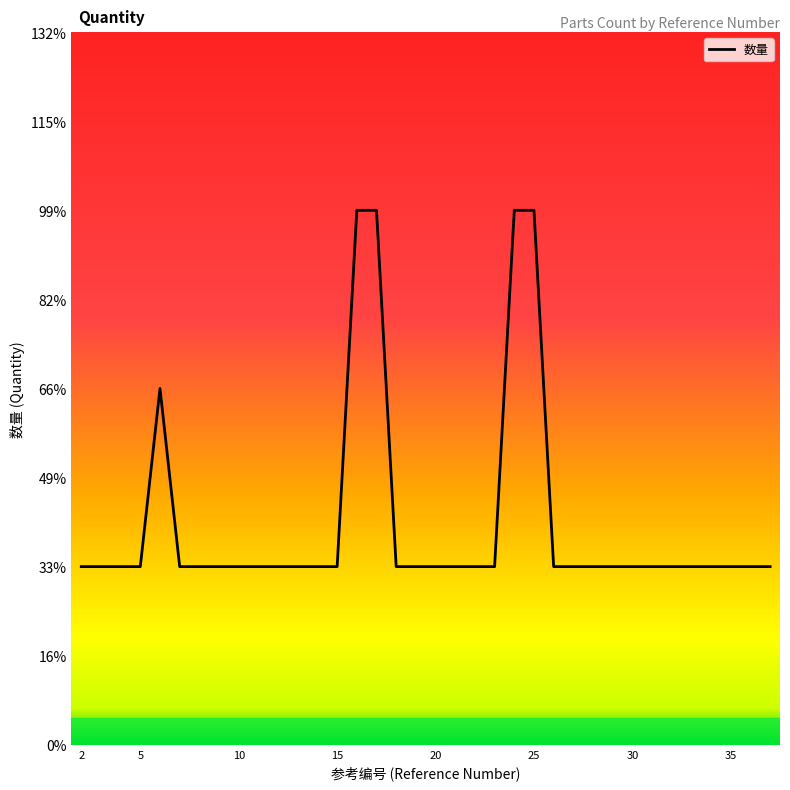

Is this an area chart (filled region under the line)?

No